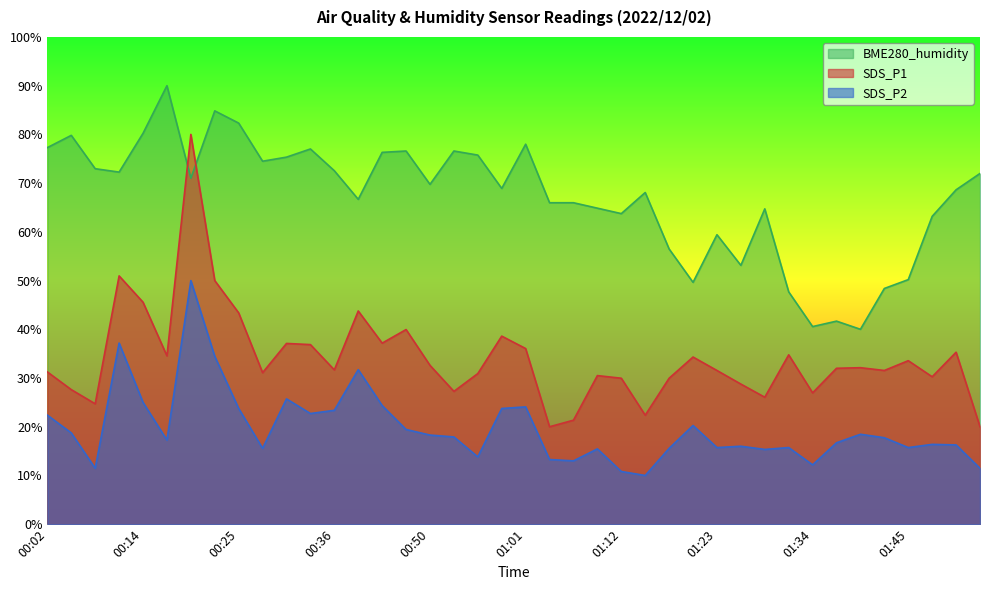

What is the value of the SDS_P2 point at the 16th from the left?

19.4